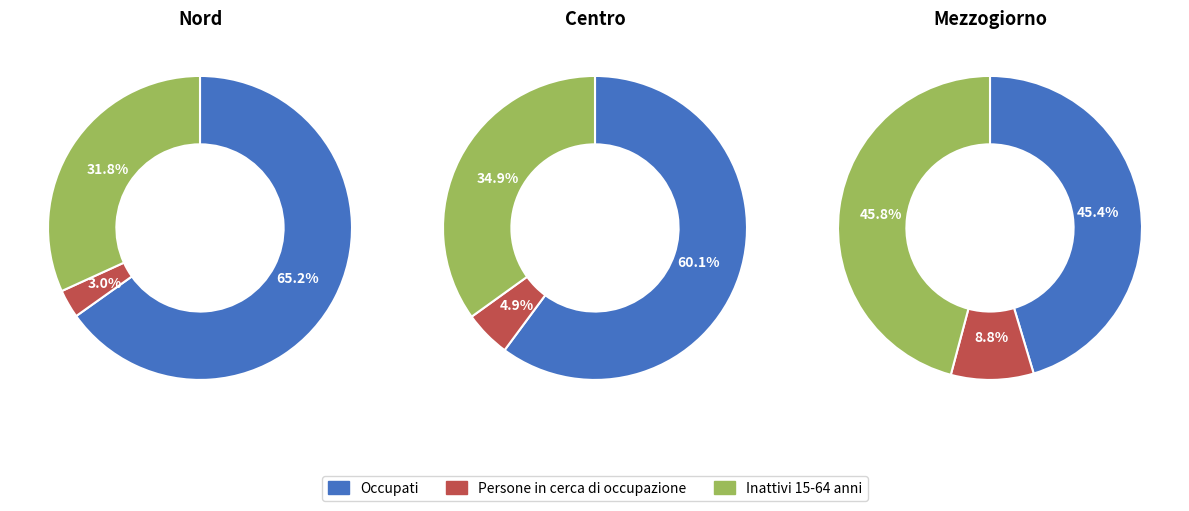

How many segments does this pie chart have?

3